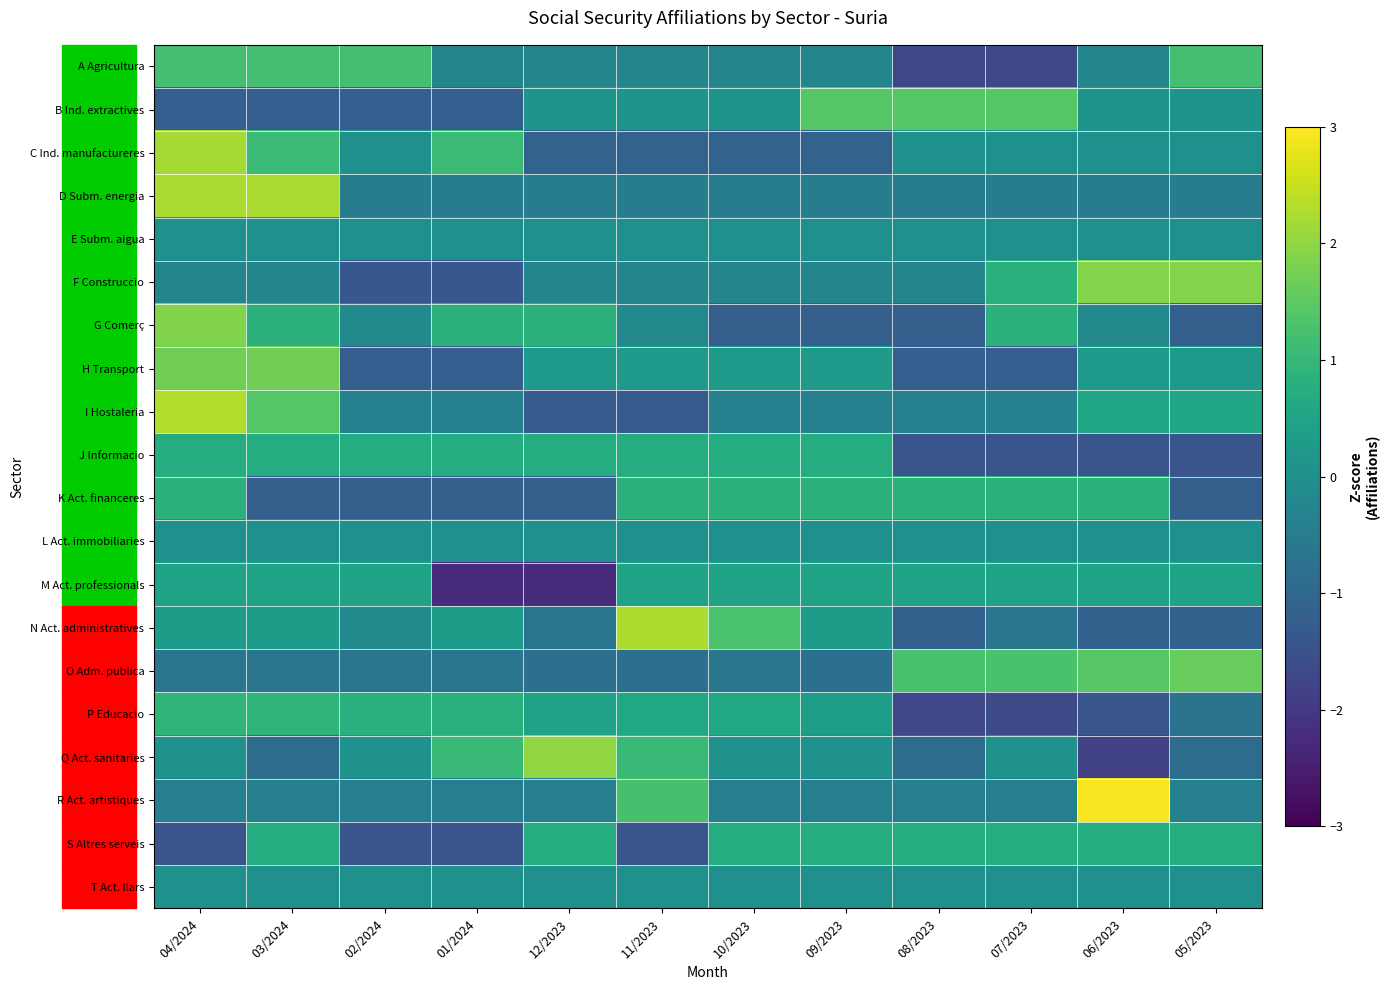

At 06/2023, list the series in order from largest to smallest.

R Act. artistiques, F Construccio, O Adm. publica, K Act. financeres, S Altres serveis, I Hostaleria, M Act. professionals, H Transport, B Ind. extractives, C Ind. manufactureres, E Subm. aigua, L Act. immobiliaries, T Act. llars, G Comerç, A Agricultura, D Subm. energia, N Act. administratives, P Educacio, J Informacio, Q Act. sanitaries